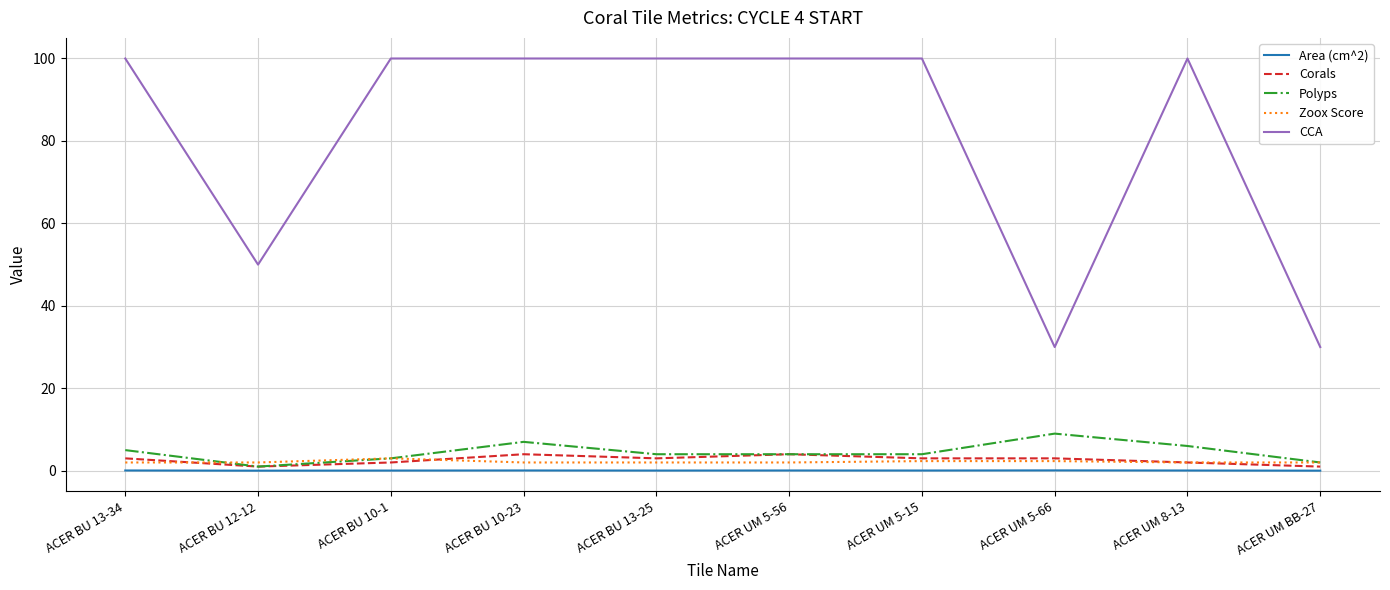

Which series has the widest spread of values?

CCA